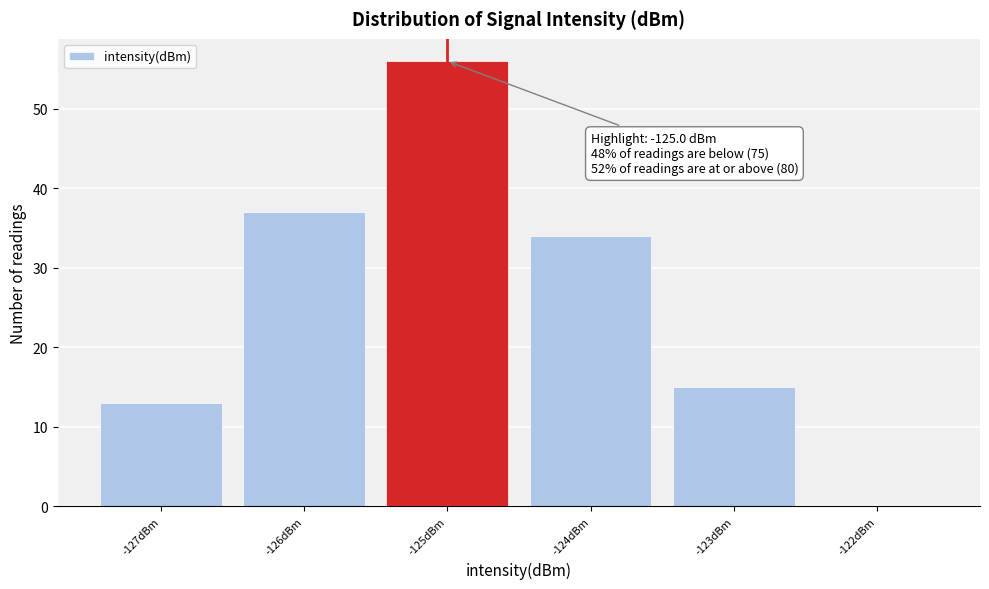

Over which range of the x-axis is the bar tallest?

-125.5 to -124.5